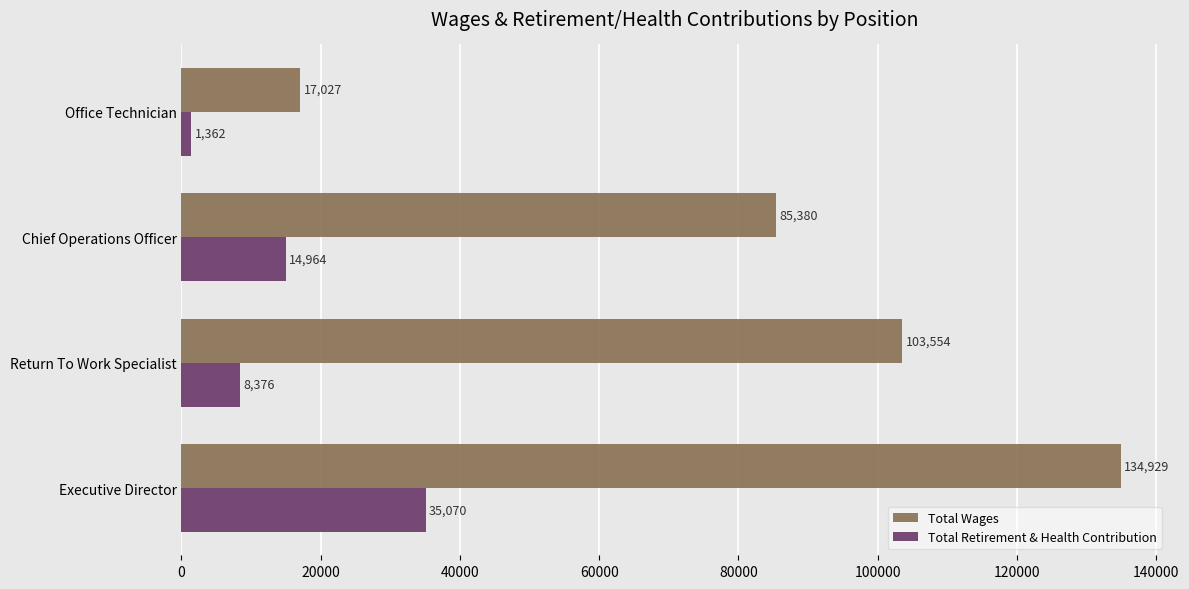

Where is Total Retirement & Health Contribution nearest to the value 18216?

Chief Operations Officer